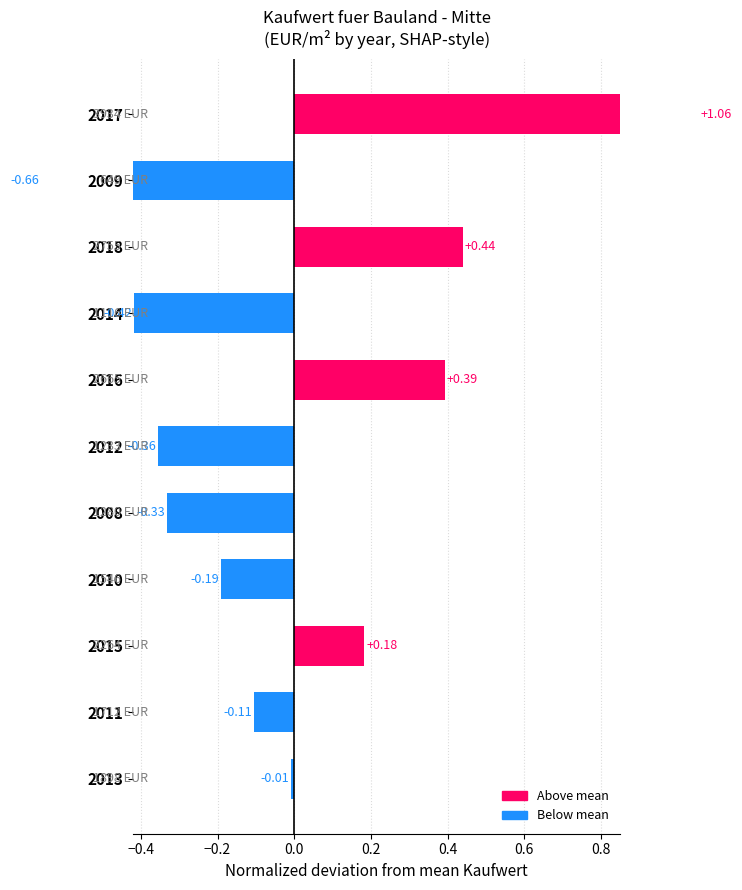

How many values are below zero?

7